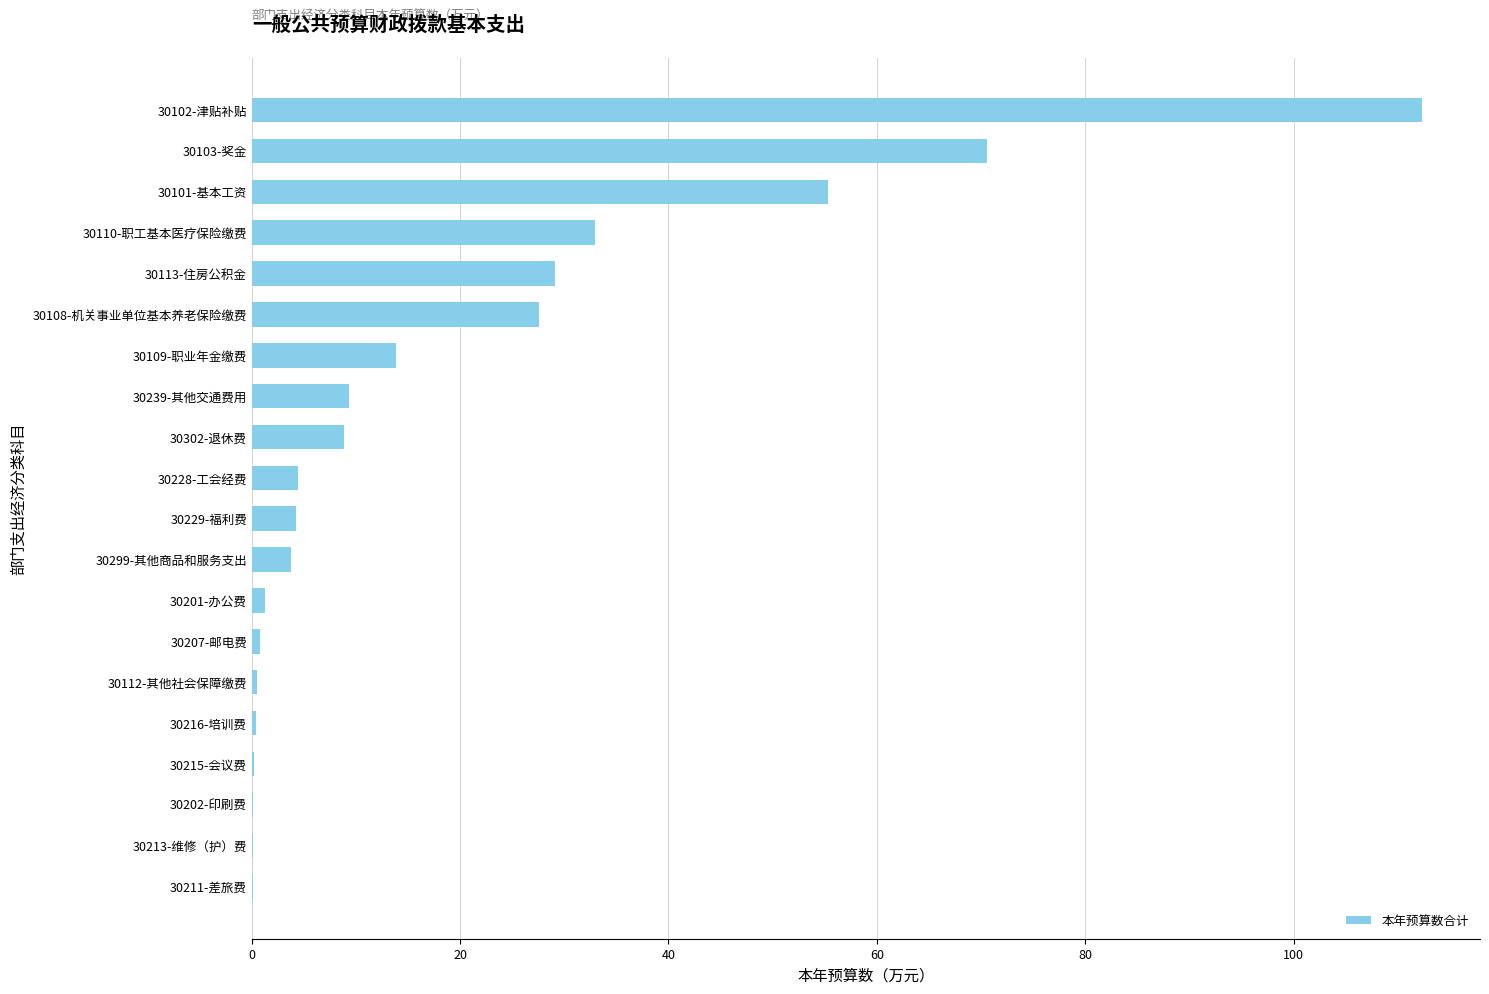

Which category has the highest value across all series?

30102-津贴补贴